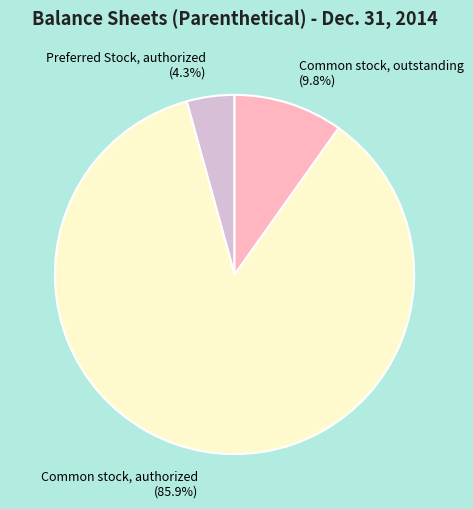

True or false: Common stock, outstanding accounts for 2% of the total.

False